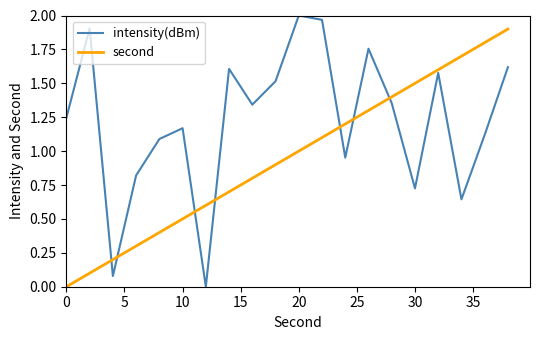

Is this an area chart (filled region under the line)?

No